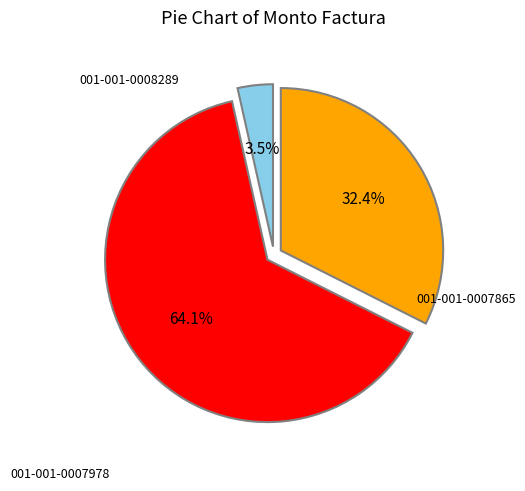

Does any single category account for the majority?

Yes